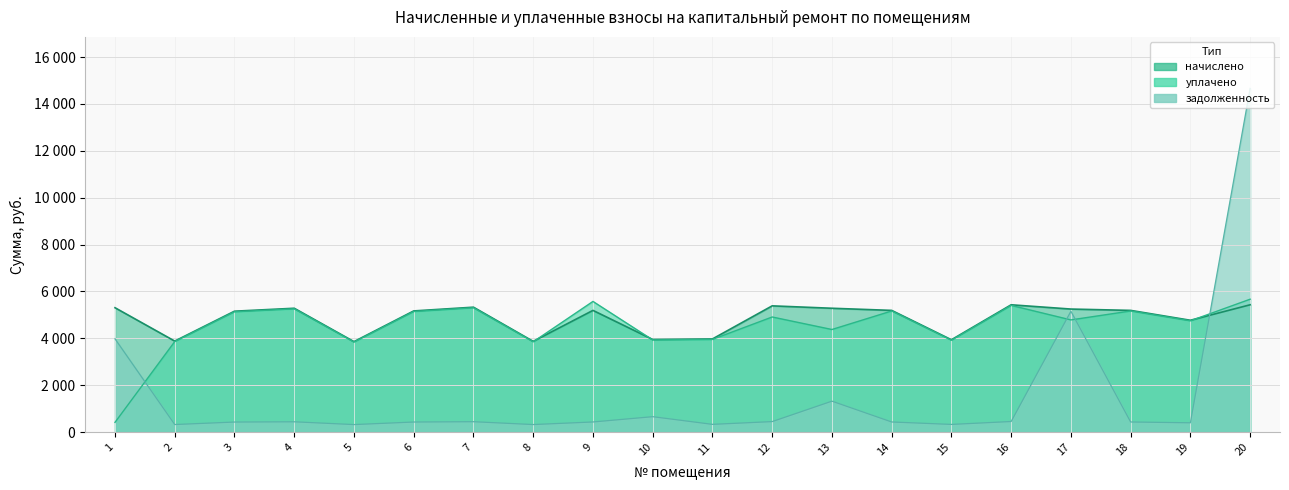

At which label does начислено reach its peak?

16